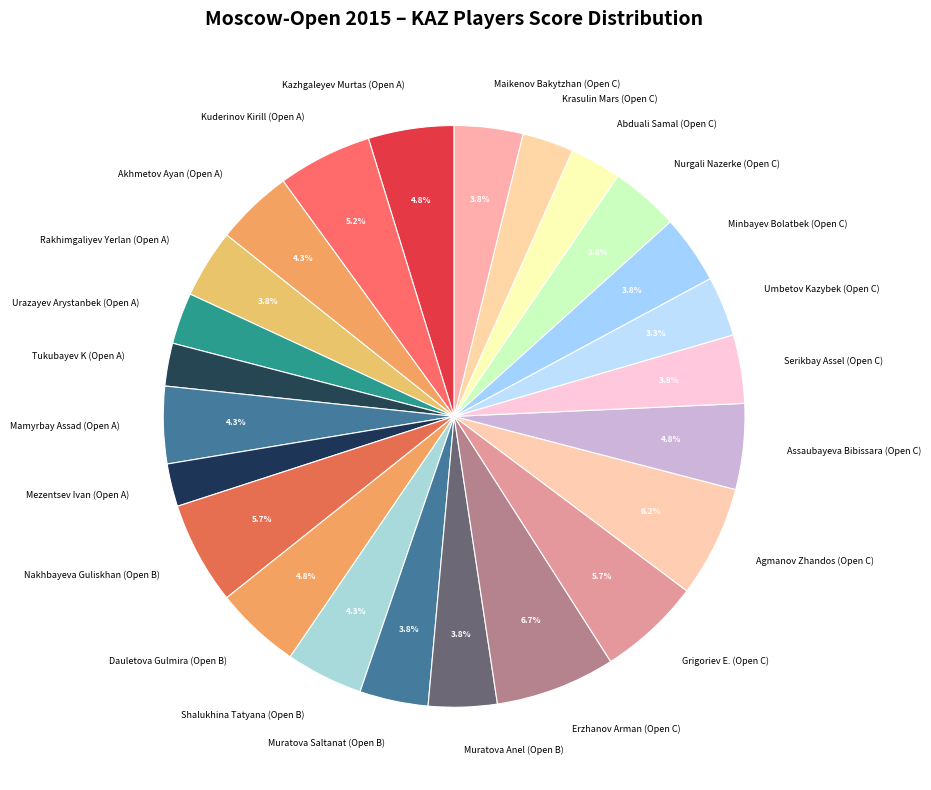

Count the number of slices in the pie.

24